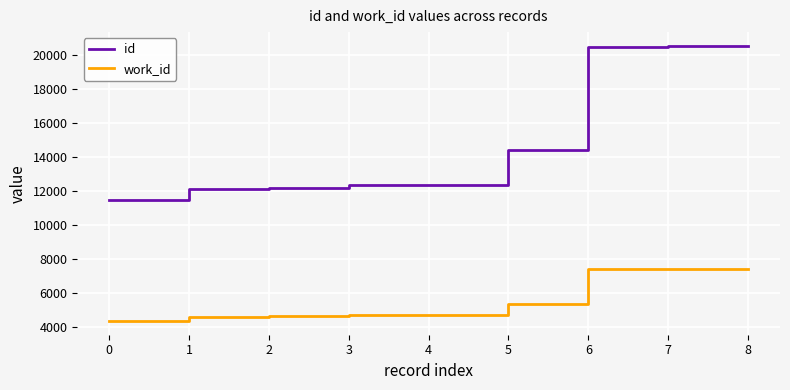

How many values in the id series are below 12358?

4